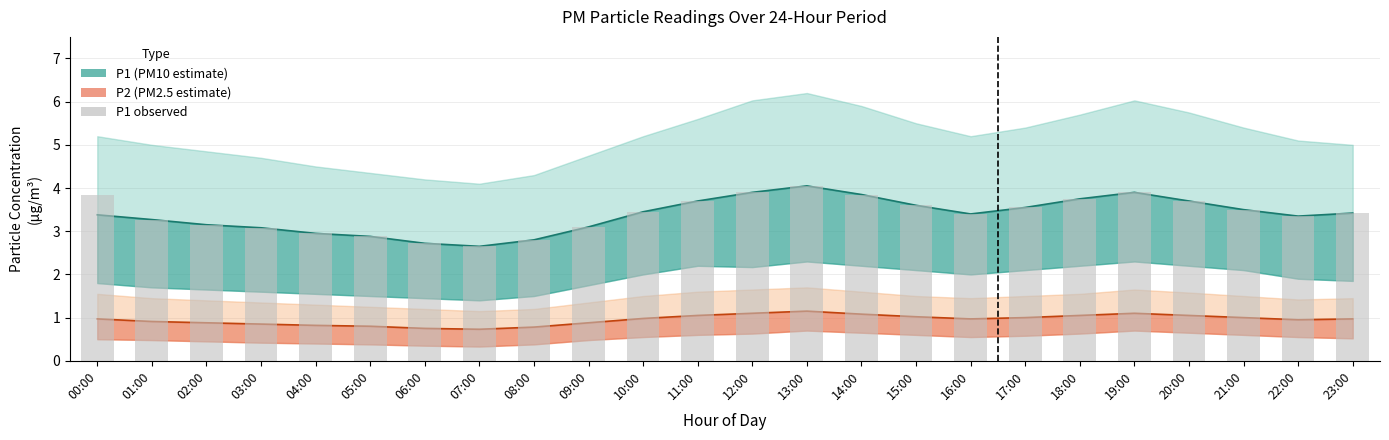

True or false: the data shows 4.9 at 05:00.

False